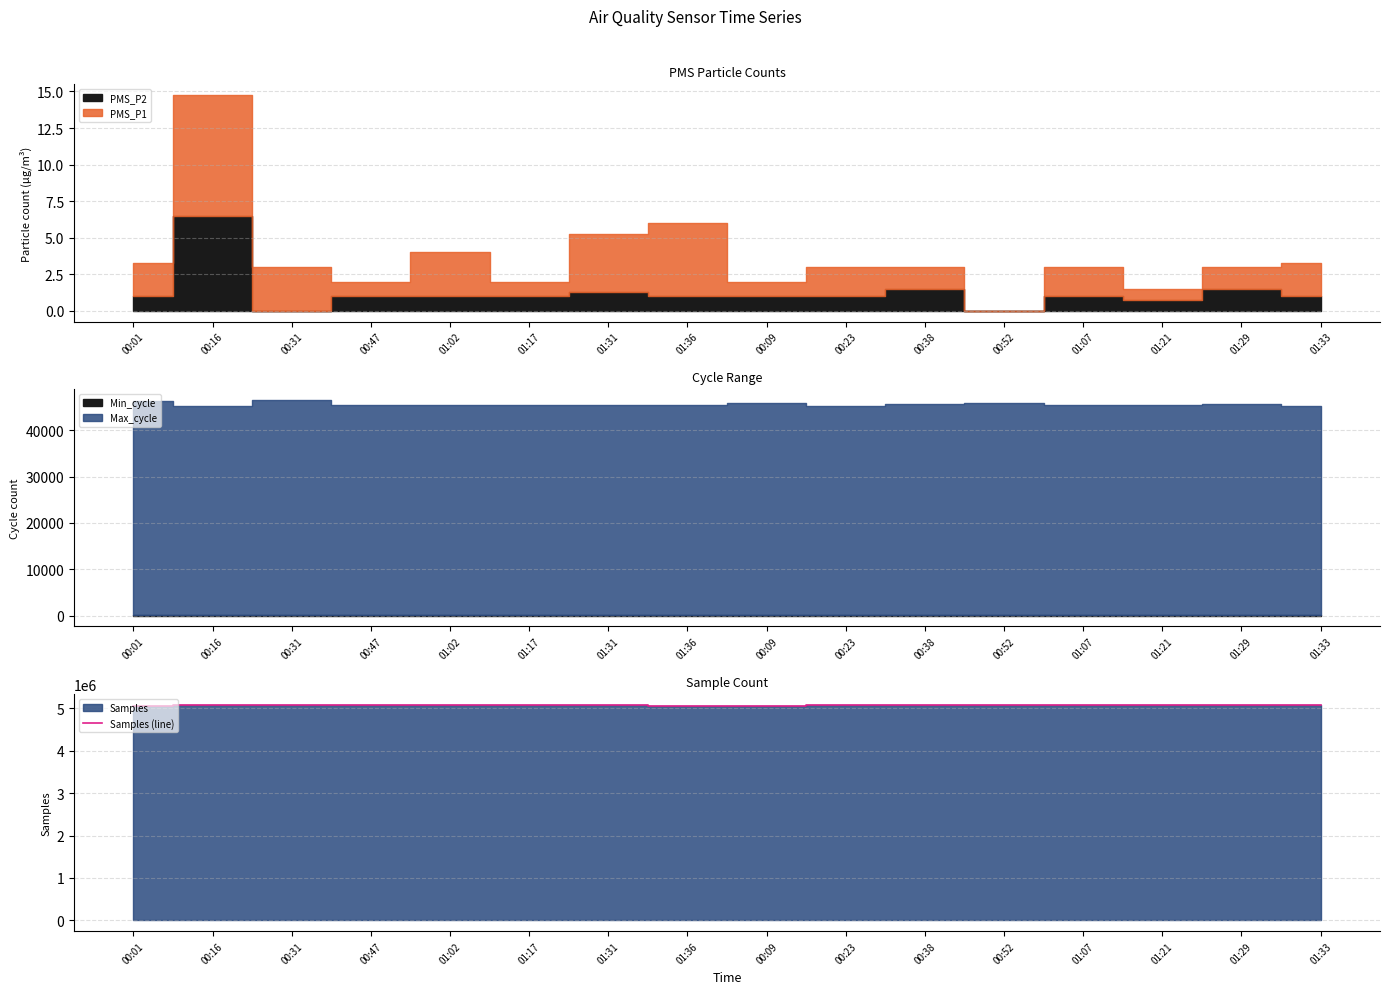

True or false: the data shows 2120001 at 00:47.

False